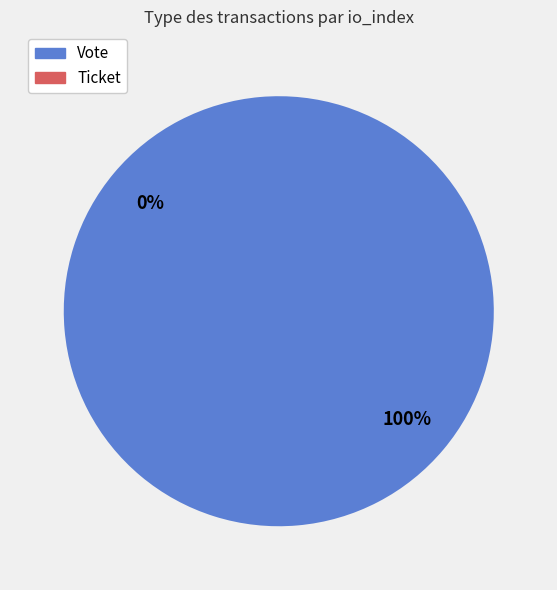

Is the sum of Ticket and Vote greater than half?

Yes